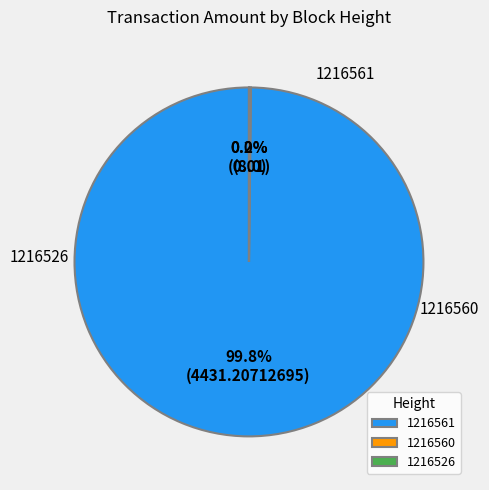

What is the smallest slice in the pie chart?

1216526